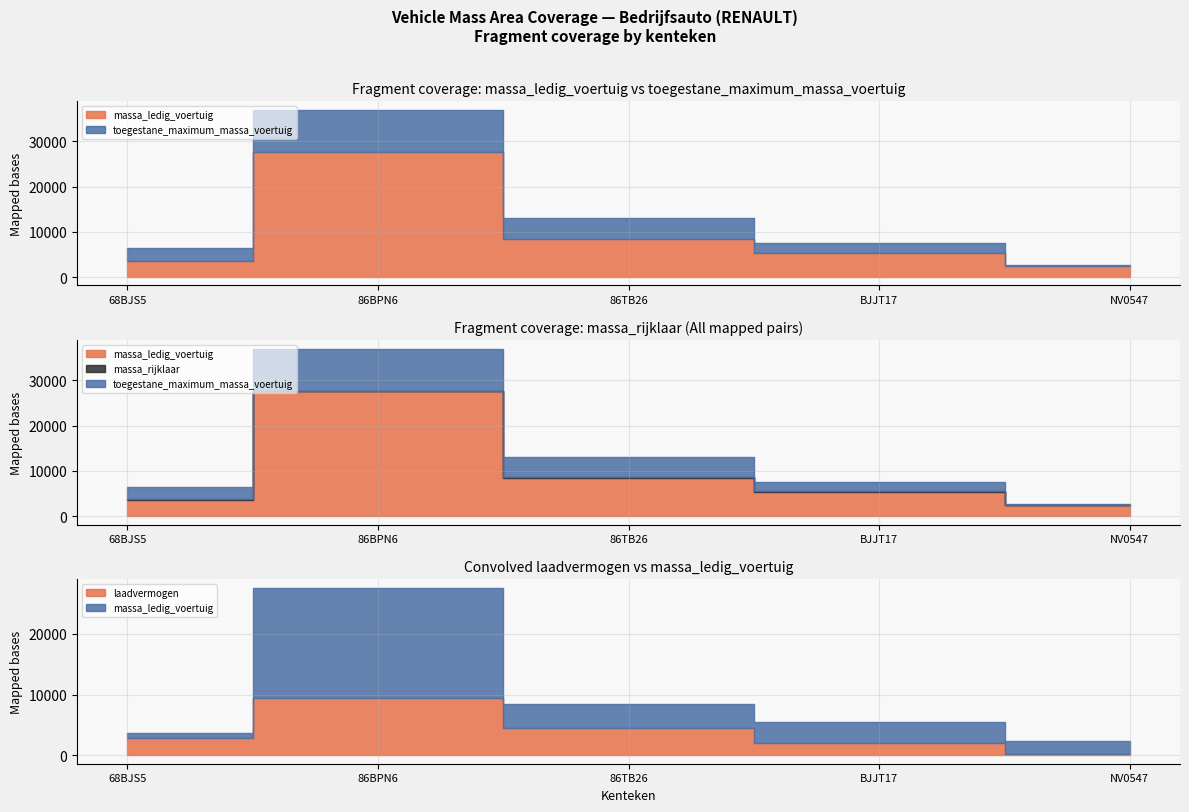

Is the value of massa_ledig_voertuig at NV0547 greater than the value of toegestane_maximum_massa_voertuig at 86TB26?

No